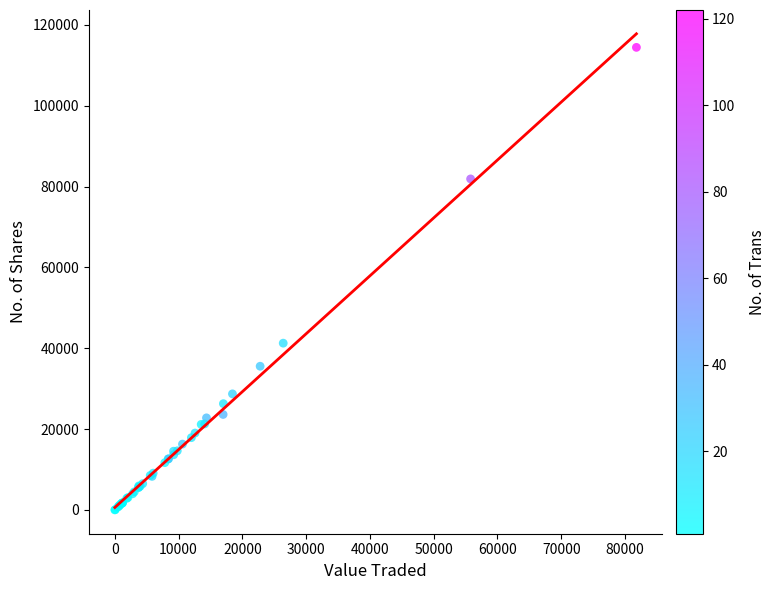

What Y value in the scatter plot is closest to 57230?

41269